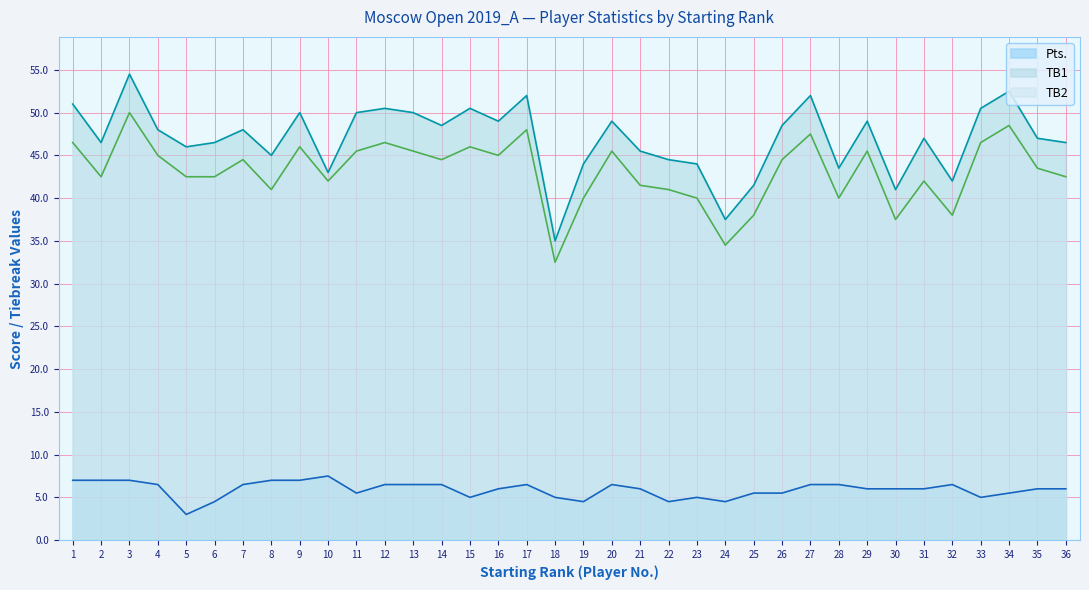

What is the difference between the maximum and minimum values in the TB2 series?

17.5